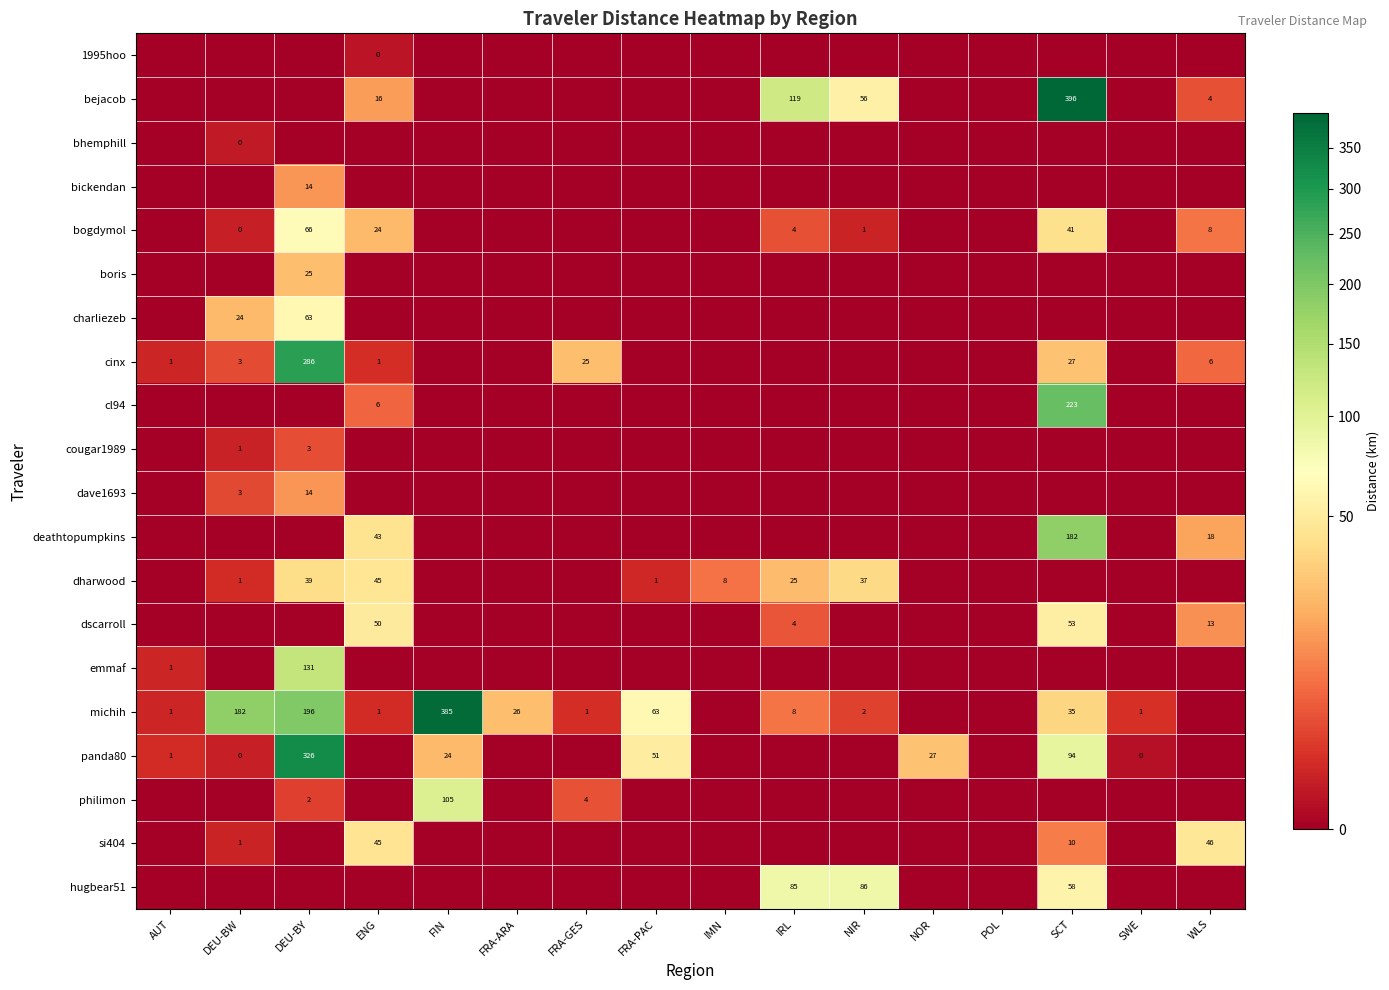

What is the difference between the maximum and minimum values in the boris series?

25.2